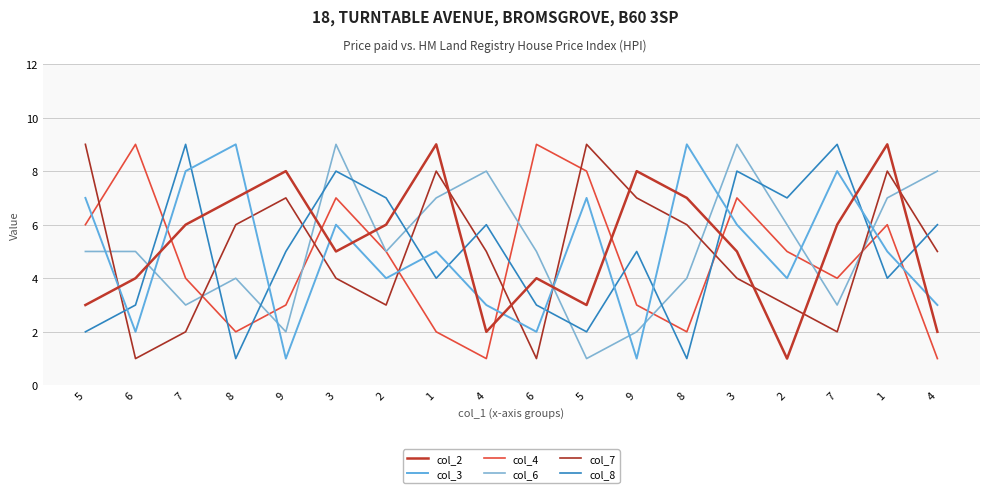

Reading right to left, extract all data points from this chart.

col_2: 4=2	1=9	7=6	2=1	3=5	8=7	9=8	5=3	6=4	4=2	1=9	2=6	3=5	9=8	8=7	7=6	6=4	5=3
col_3: 4=3	1=5	7=8	2=4	3=6	8=9	9=1	5=7	6=2	4=3	1=5	2=4	3=6	9=1	8=9	7=8	6=2	5=7
col_4: 4=1	1=6	7=4	2=5	3=7	8=2	9=3	5=8	6=9	4=1	1=2	2=5	3=7	9=3	8=2	7=4	6=9	5=6
col_6: 4=8	1=7	7=3	2=6	3=9	8=4	9=2	5=1	6=5	4=8	1=7	2=5	3=9	9=2	8=4	7=3	6=5	5=5
col_7: 4=5	1=8	7=2	2=3	3=4	8=6	9=7	5=9	6=1	4=5	1=8	2=3	3=4	9=7	8=6	7=2	6=1	5=9
col_8: 4=6	1=4	7=9	2=7	3=8	8=1	9=5	5=2	6=3	4=6	1=4	2=7	3=8	9=5	8=1	7=9	6=3	5=2